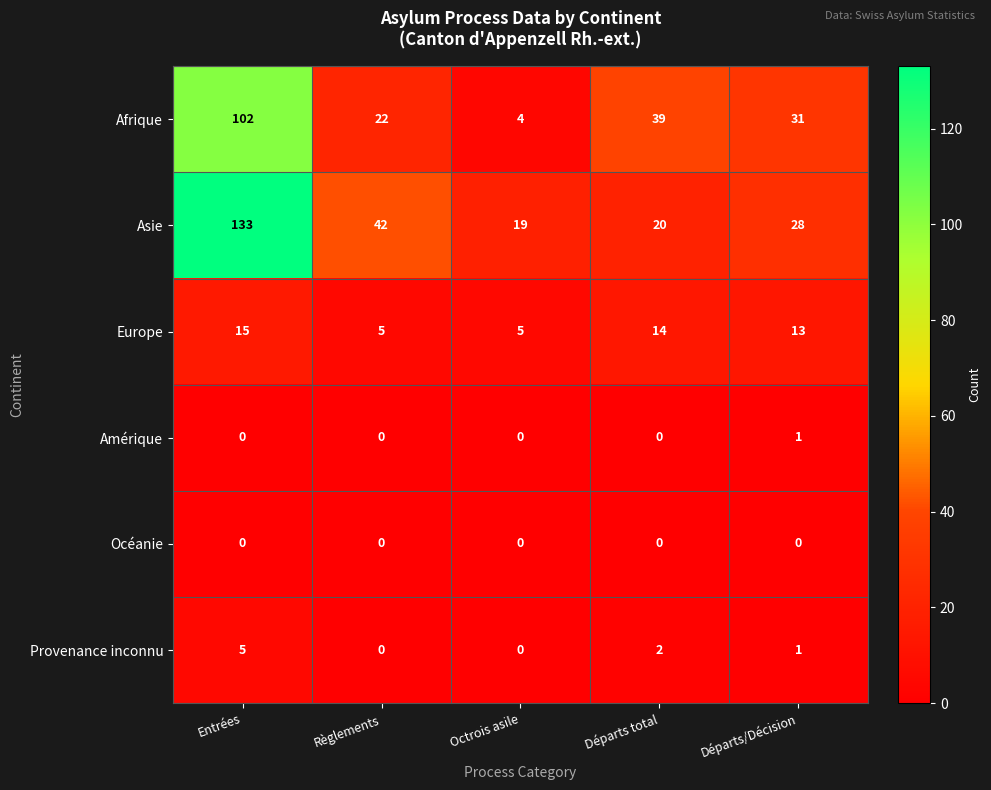

What is the difference between the maximum and minimum values in the Provenance inconnu series?

5